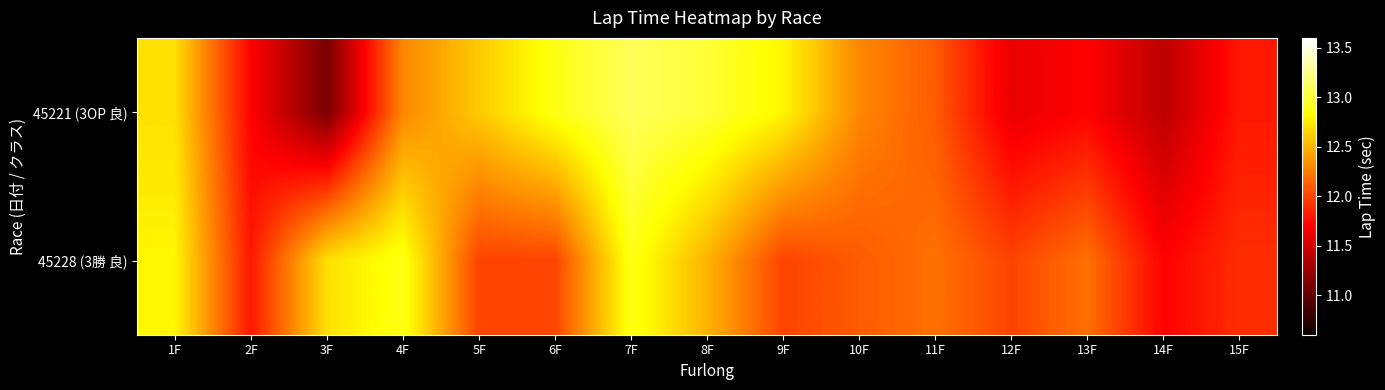

Reading left to right, extract all data points from this chart.

45221 (3OP 良): 1F=12.7	2F=11.7	3F=11.1	4F=12.3	5F=12.6	6F=12.9	7F=13.1	8F=13.0	9F=12.8	10F=12.3	11F=12.1	12F=11.6	13F=11.7	14F=11.4	15F=11.8
45228 (3勝 良): 1F=12.8	2F=11.8	3F=12.7	4F=12.9	5F=12.0	6F=12.0	7F=12.9	8F=12.5	9F=12.0	10F=12.1	11F=12.2	12F=12.0	13F=12.2	14F=11.7	15F=11.9